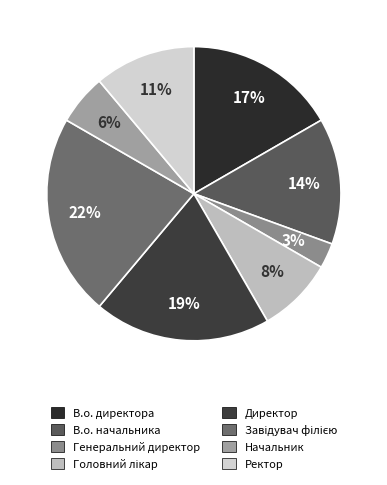

To the nearest percent, what is the average slice percentage?

12%